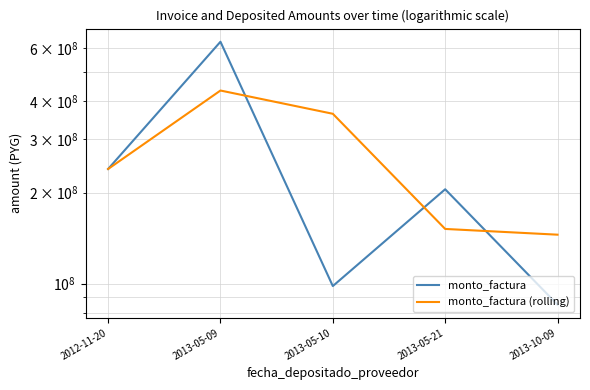

How many values in the monto_factura (rolling) series exceed 239236669?

2